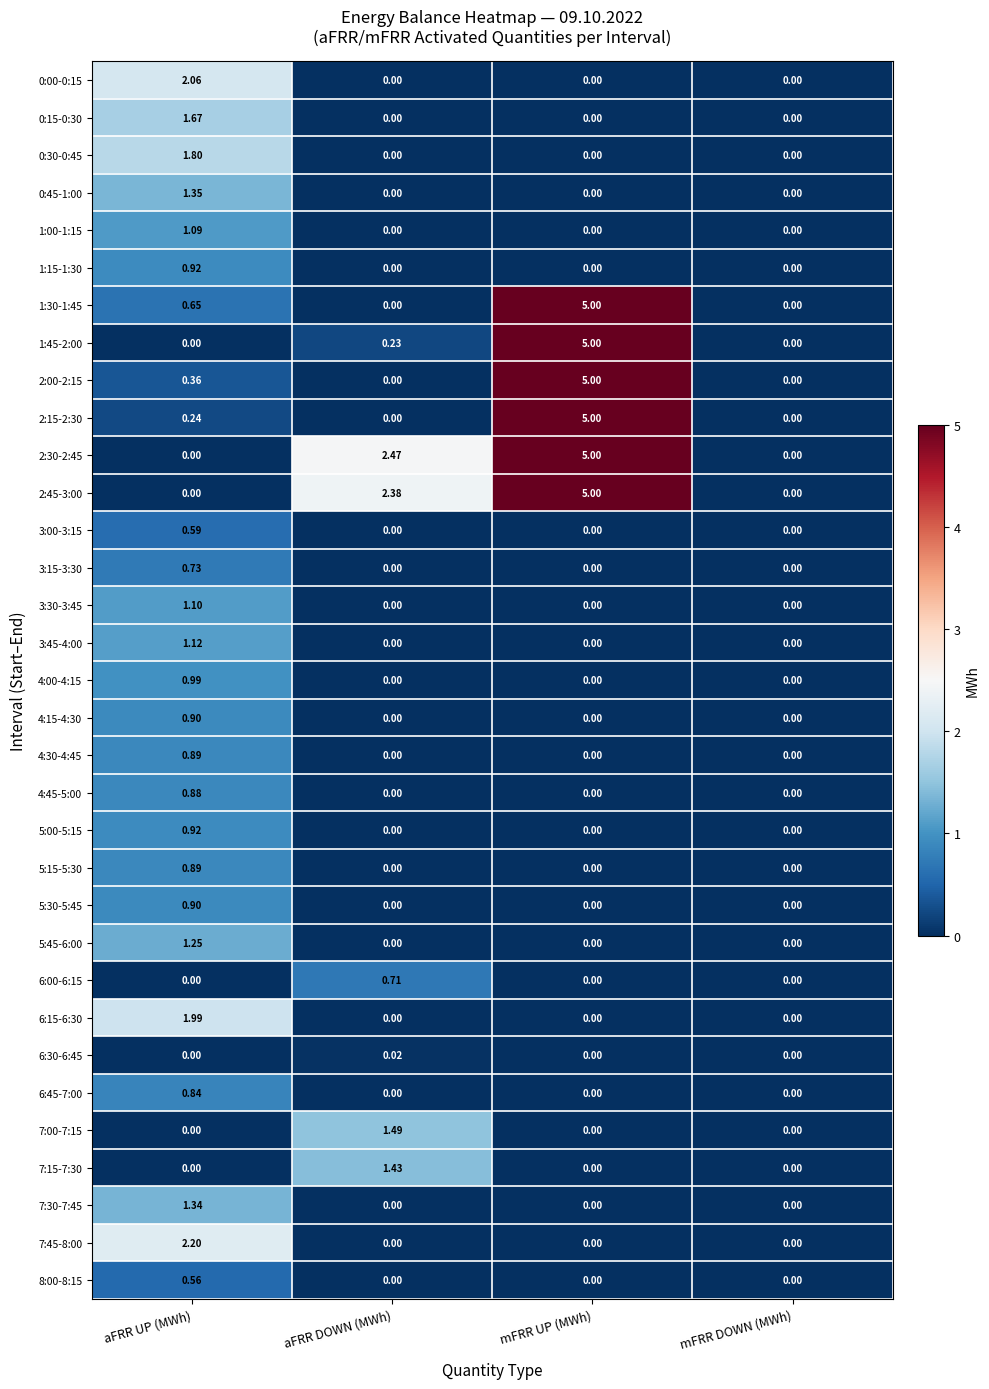

Which category has the highest value in the 2:15-2:30 series?

mFRR UP (MWh)